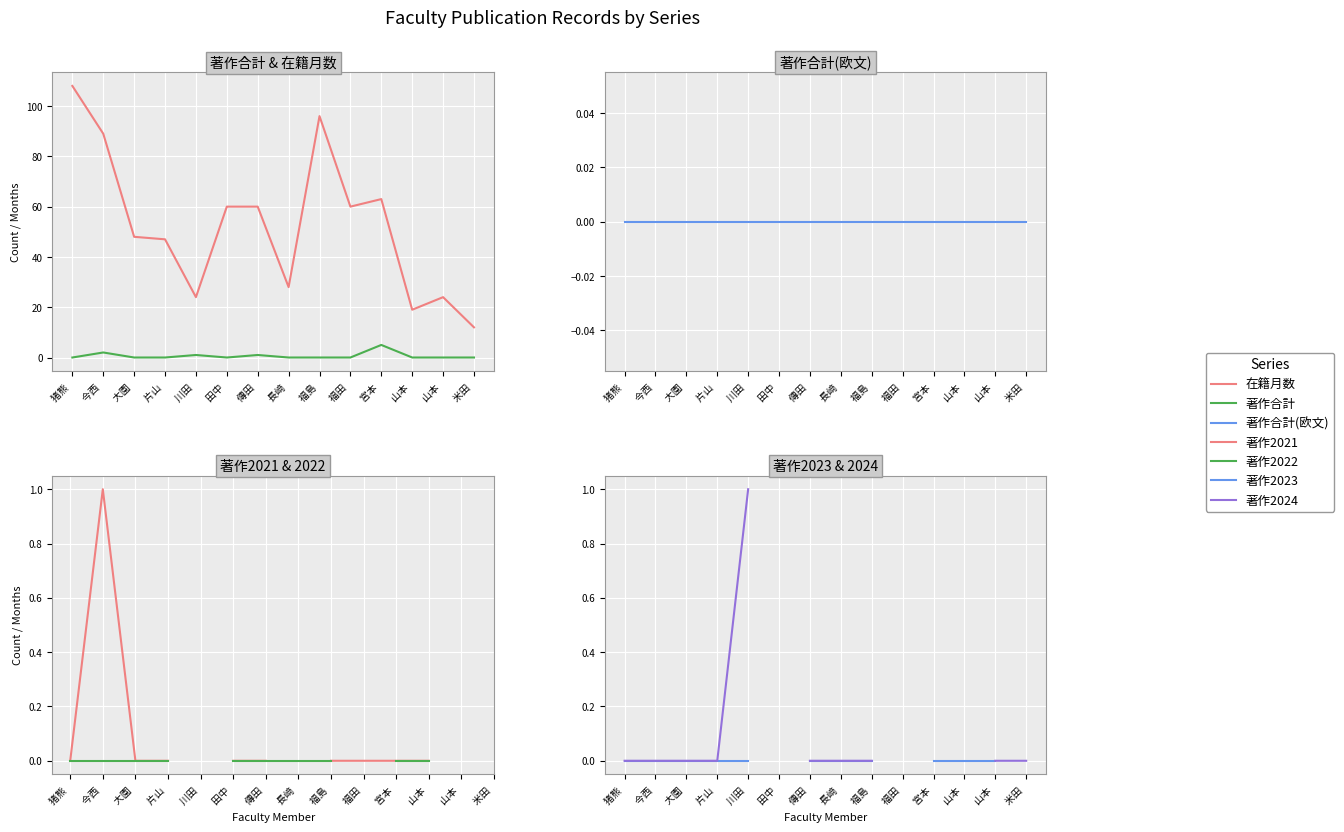

Which label corresponds to the smallest value in the chart?

猪熊